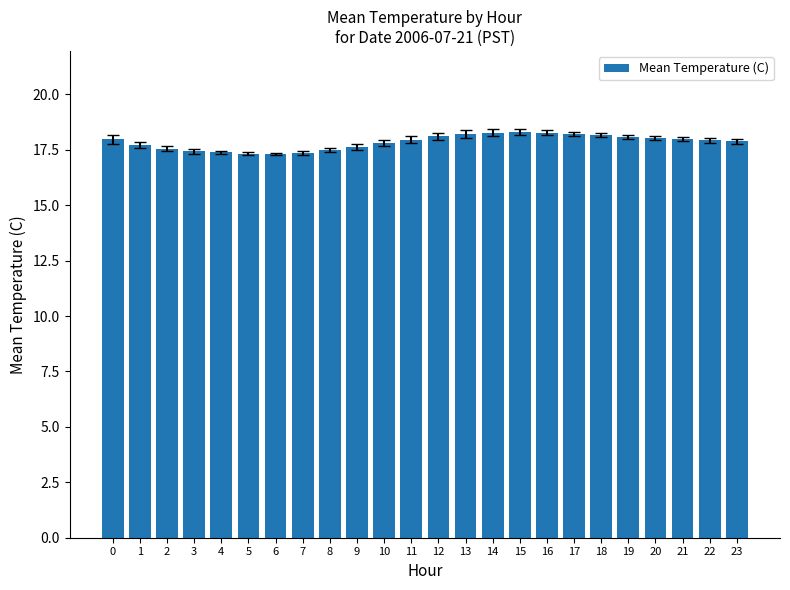

What is the sum of the values at 2 and 7?

34.9